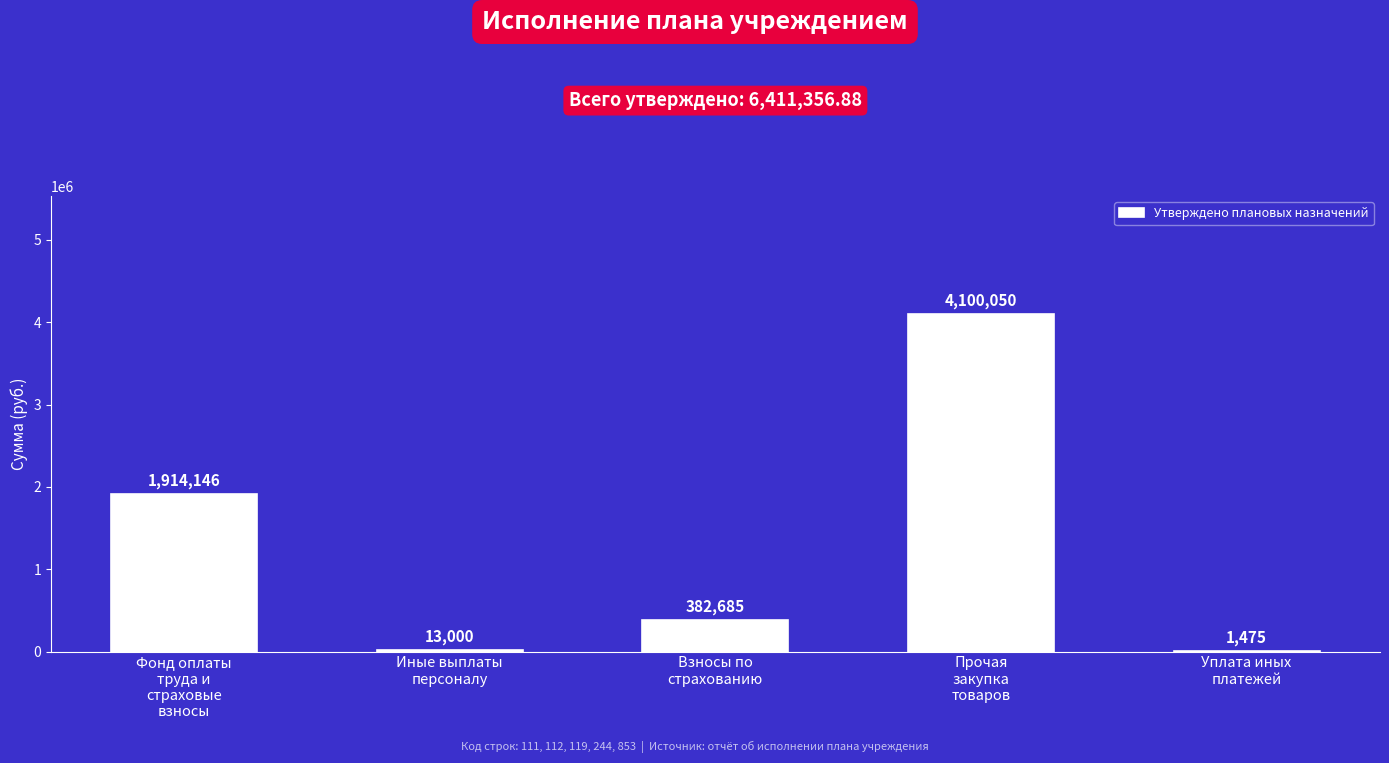

What is the greatest value displayed?

4100049.8